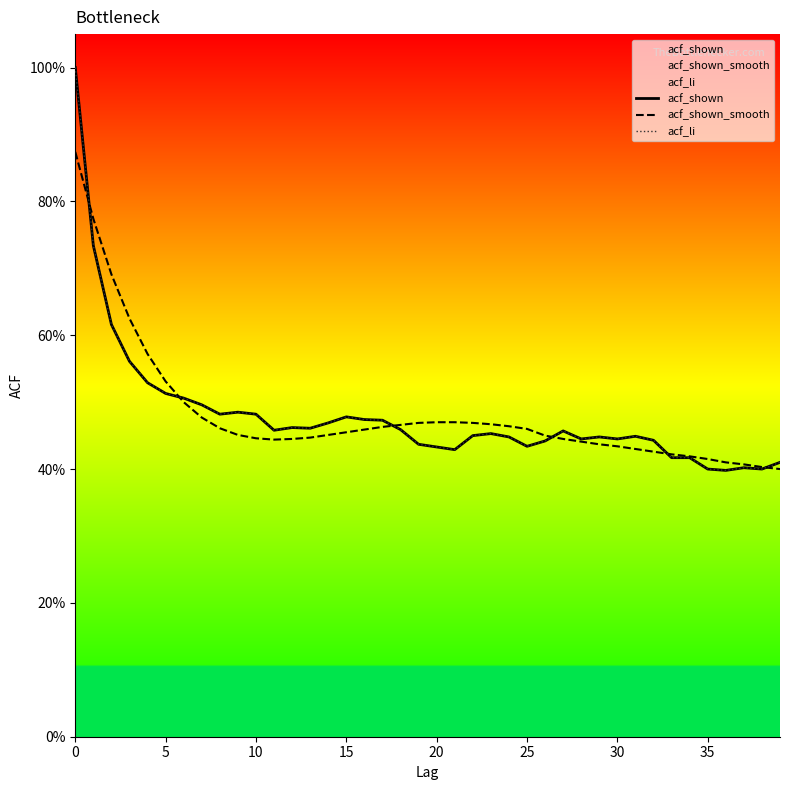

What is the difference between the maximum and minimum values in the acf_li series?

0.6